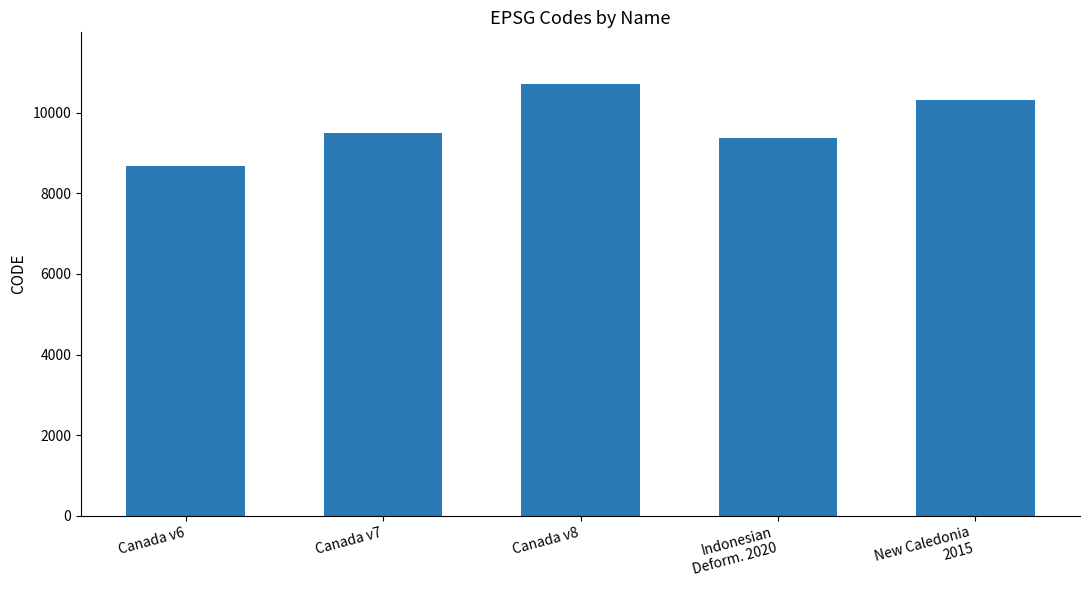

Between New Caledonia
2015 and Canada v7, which is larger?

New Caledonia
2015